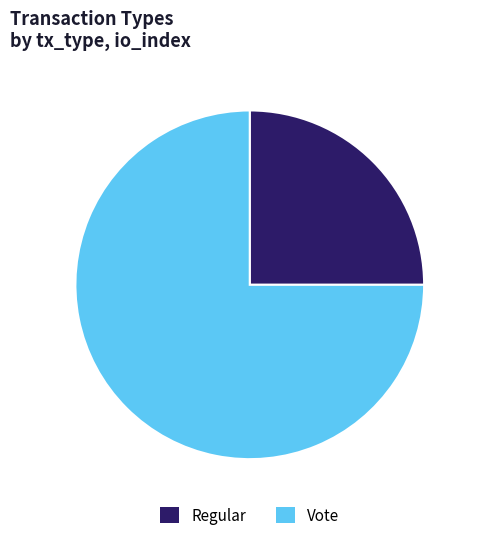

Count the number of slices in the pie.

2